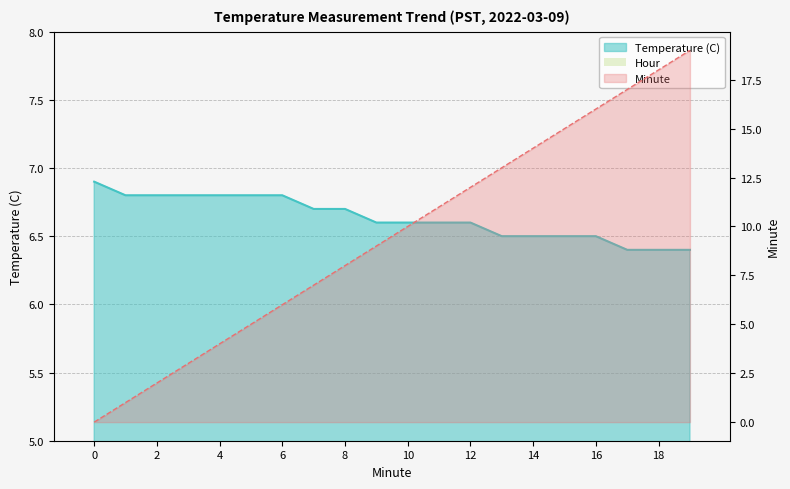

Rank the series by their average value, from highest to lowest.

Minute, Temperature (C)